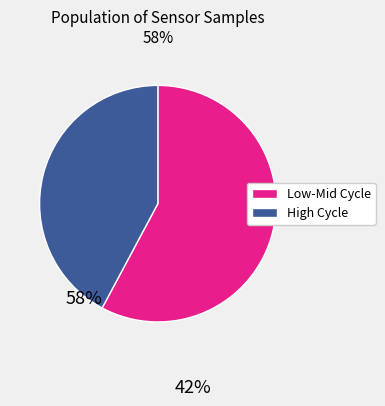

Is there a majority slice in this chart?

Yes